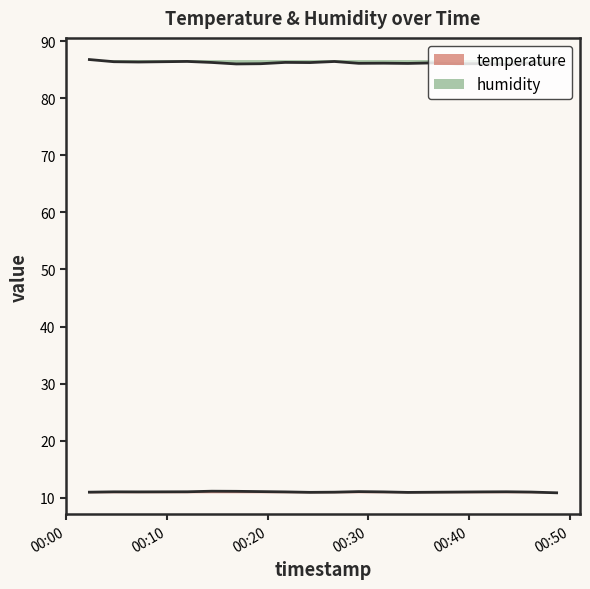

At which label is temperature closest to 10?

2023-04-01T00:48:42